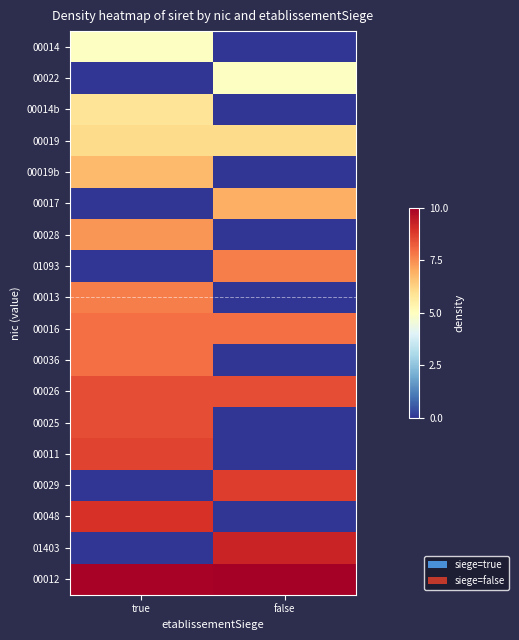

At how many categories does at least one series exceed 5?

2